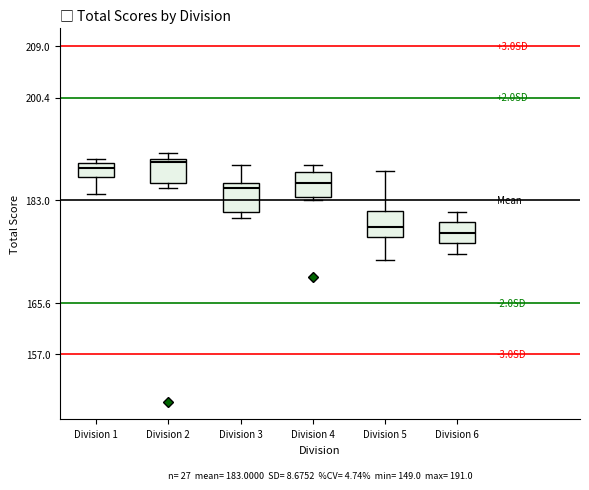

Which box has the highest median line?

Division 2